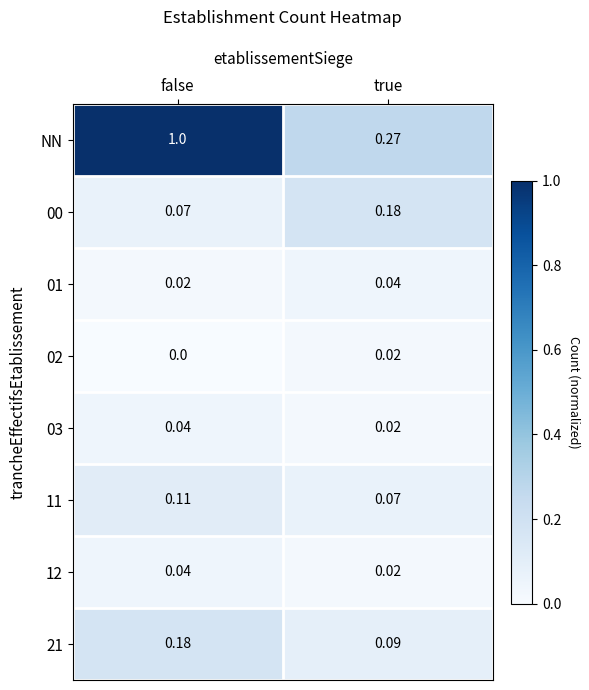

At which category is the sum across all series the highest?

false